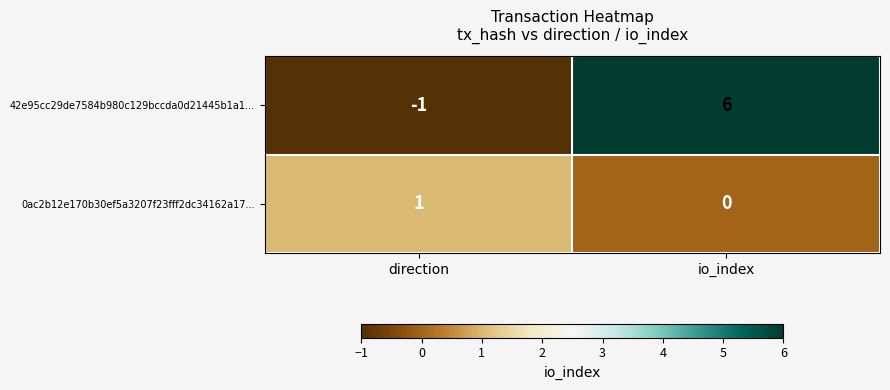

Count the number of data series in this chart.

2